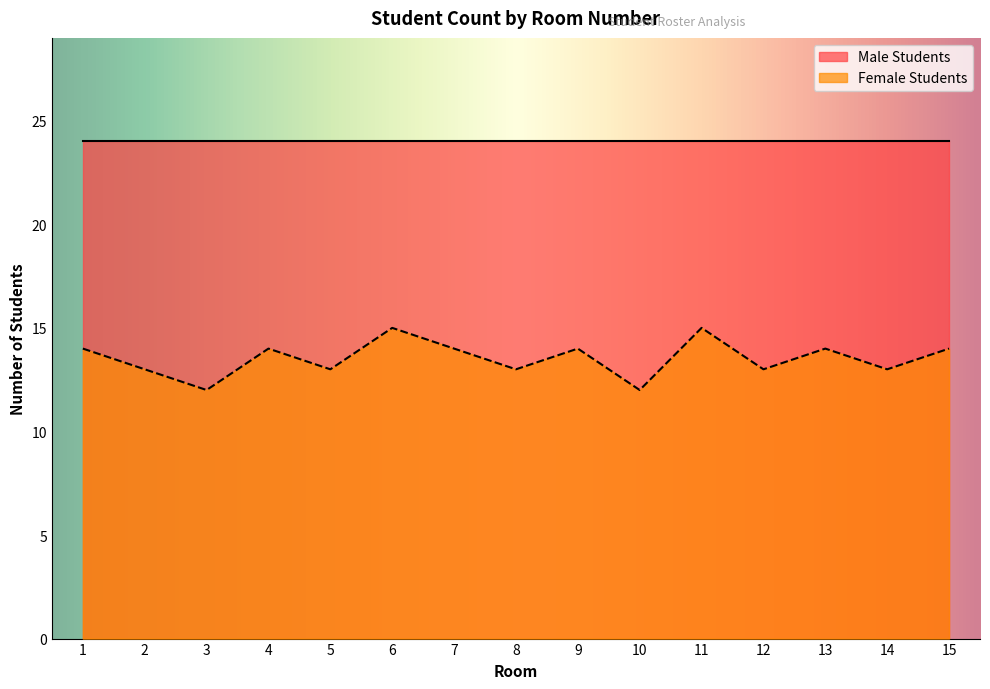

Which category has the highest value across all series?

6